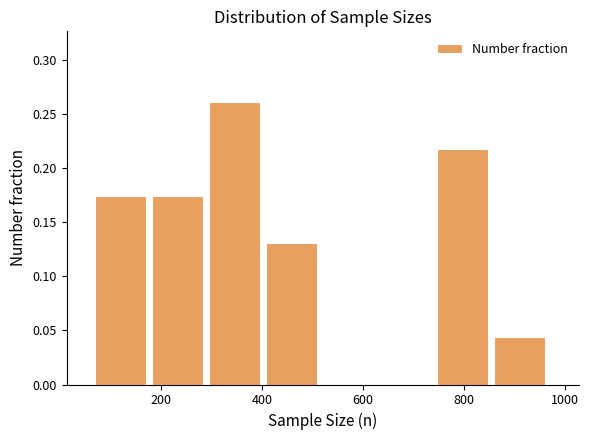

Reading left to right, transcribe this chart: for each bar, give the range it covers on the x-axis and its height. Neither the bar edges nor the heights are printed on the chart, so give them approximately, as read against the axes.

60 to 180: 0.175
180 to 300: 0.175
300 to 400: 0.260
400 to 520: 0.130
520 to 640: 0
640 to 740: 0
740 to 860: 0.215
860 to 980: 0.045